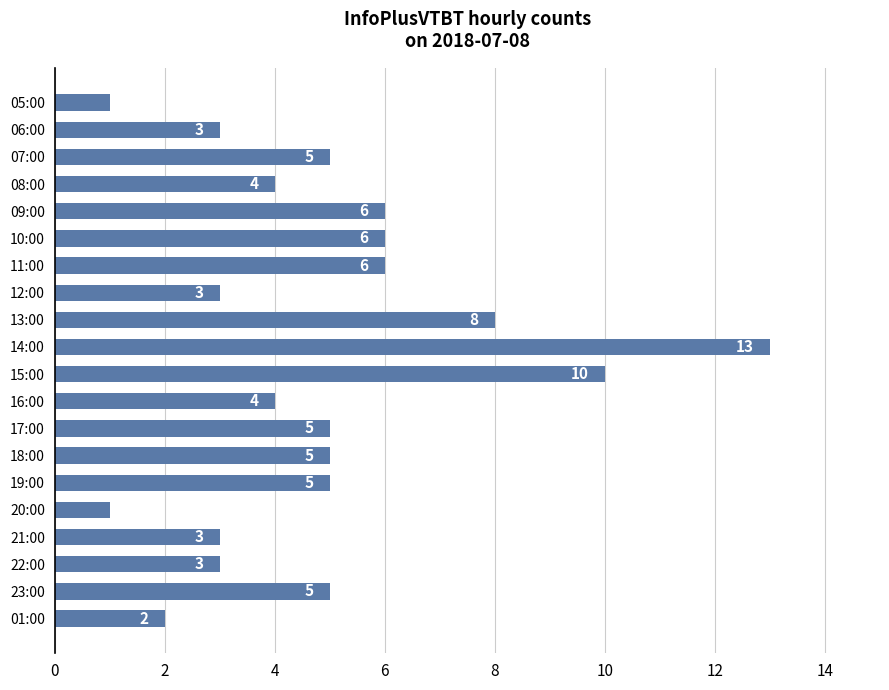

Read the value at 13:00, to the nearest 10.

10